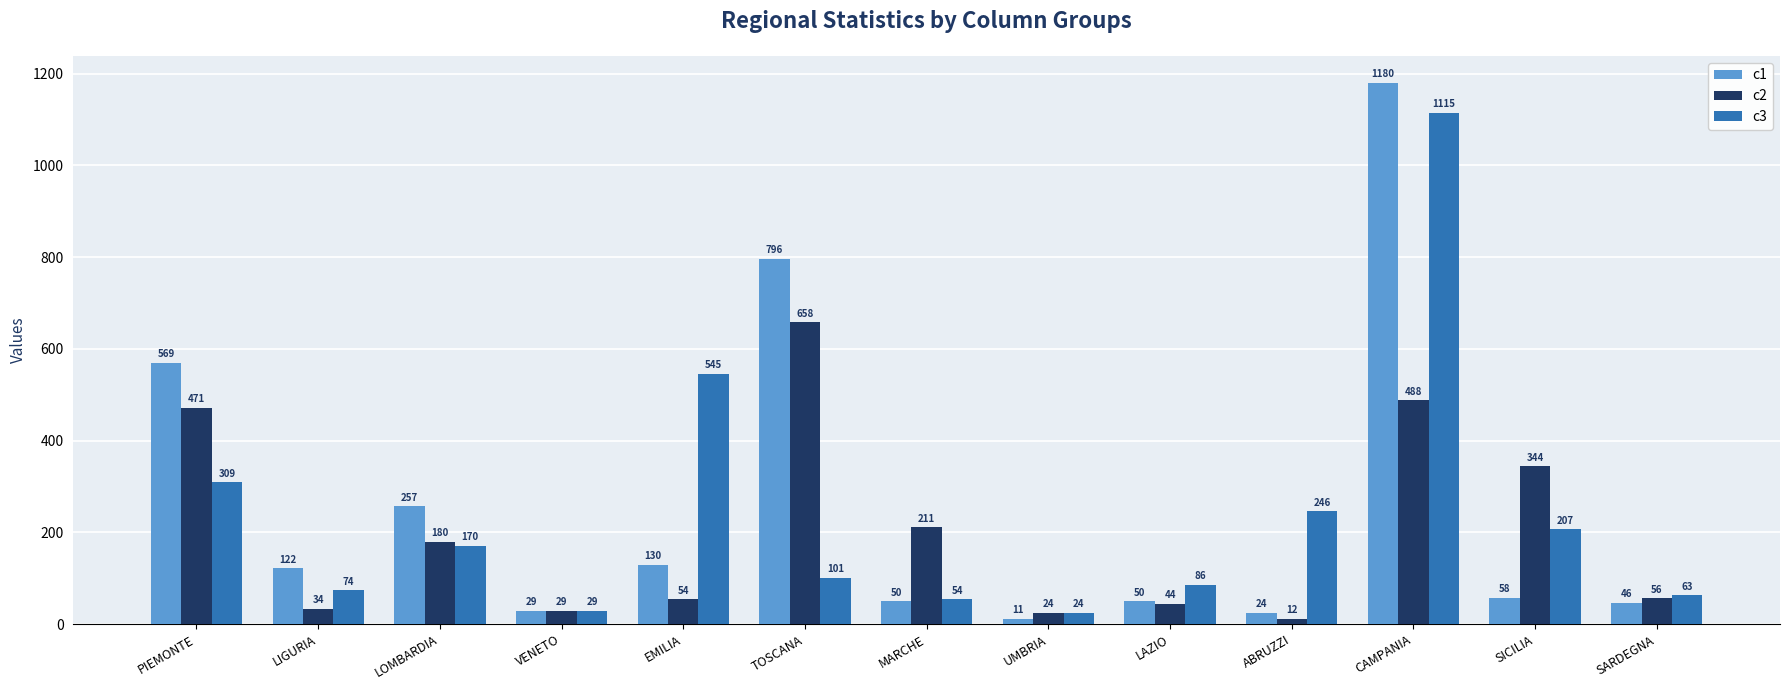

Reading left to right, transcribe all the data shown in this chart.

c1: PIEMONTE=569	LIGURIA=122	LOMBARDIA=257	VENETO=29	EMILIA=130	TOSCANA=796	MARCHE=50	UMBRIA=11	LAZIO=50	ABRUZZI=24	CAMPANIA=1180	SICILIA=58	SARDEGNA=46
c2: PIEMONTE=471	LIGURIA=34	LOMBARDIA=180	VENETO=29	EMILIA=54	TOSCANA=658	MARCHE=211	UMBRIA=24	LAZIO=44	ABRUZZI=12	CAMPANIA=488	SICILIA=344	SARDEGNA=56
c3: PIEMONTE=309	LIGURIA=74	LOMBARDIA=170	VENETO=29	EMILIA=545	TOSCANA=101	MARCHE=54	UMBRIA=24	LAZIO=86	ABRUZZI=246	CAMPANIA=1115	SICILIA=207	SARDEGNA=63